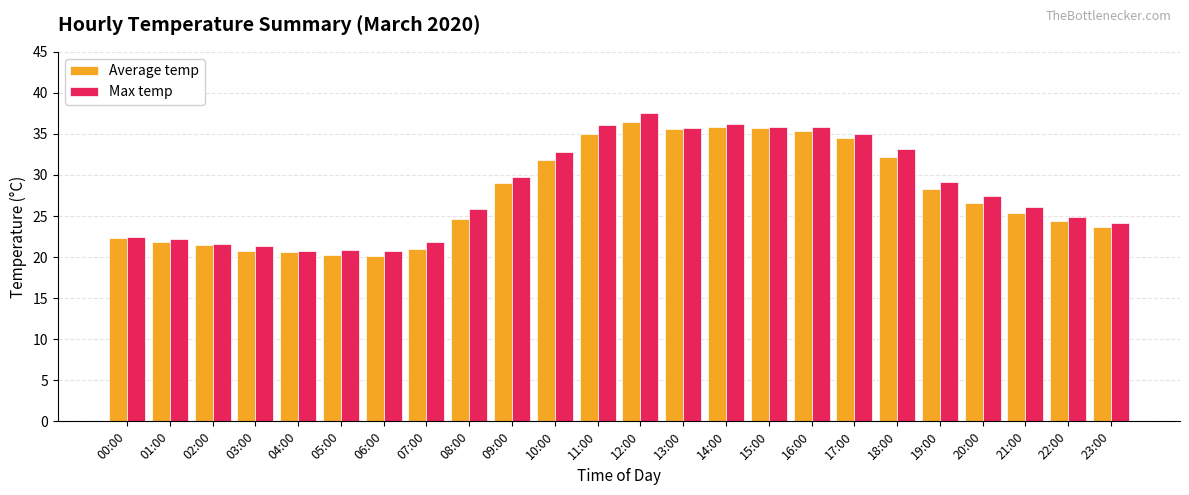

Between 10:00 and 13:00, which series saw the biggest shift?

Average temp